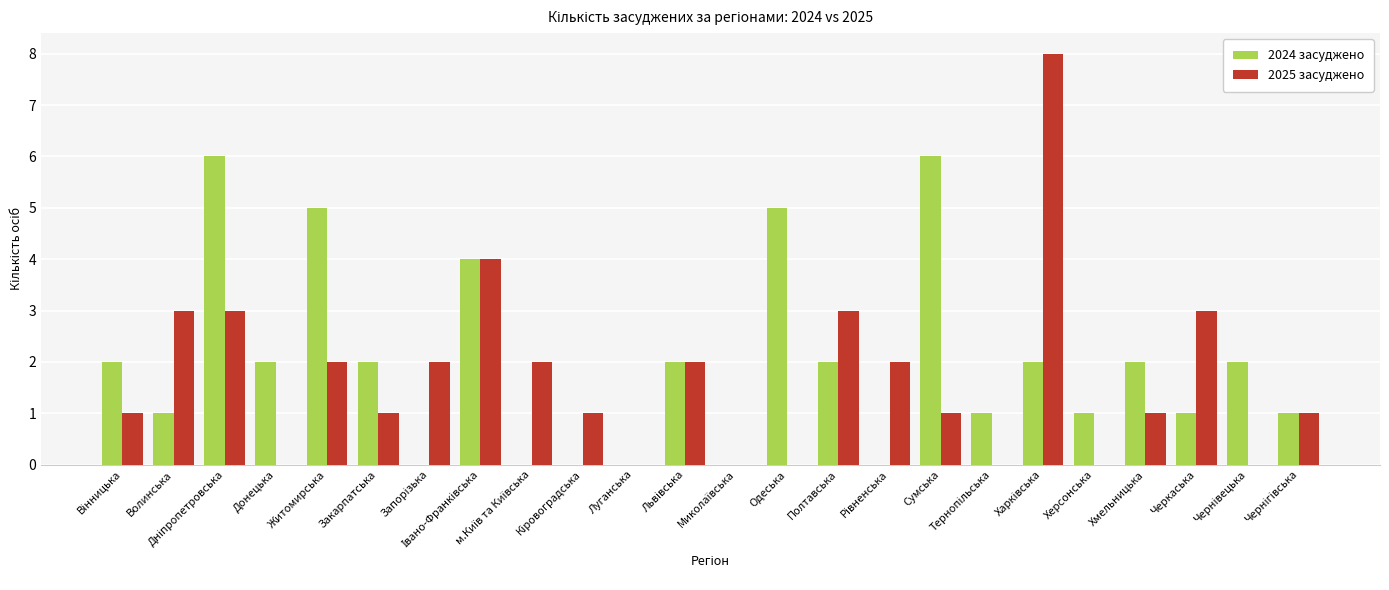

Does the chart contain stacked bars?

No